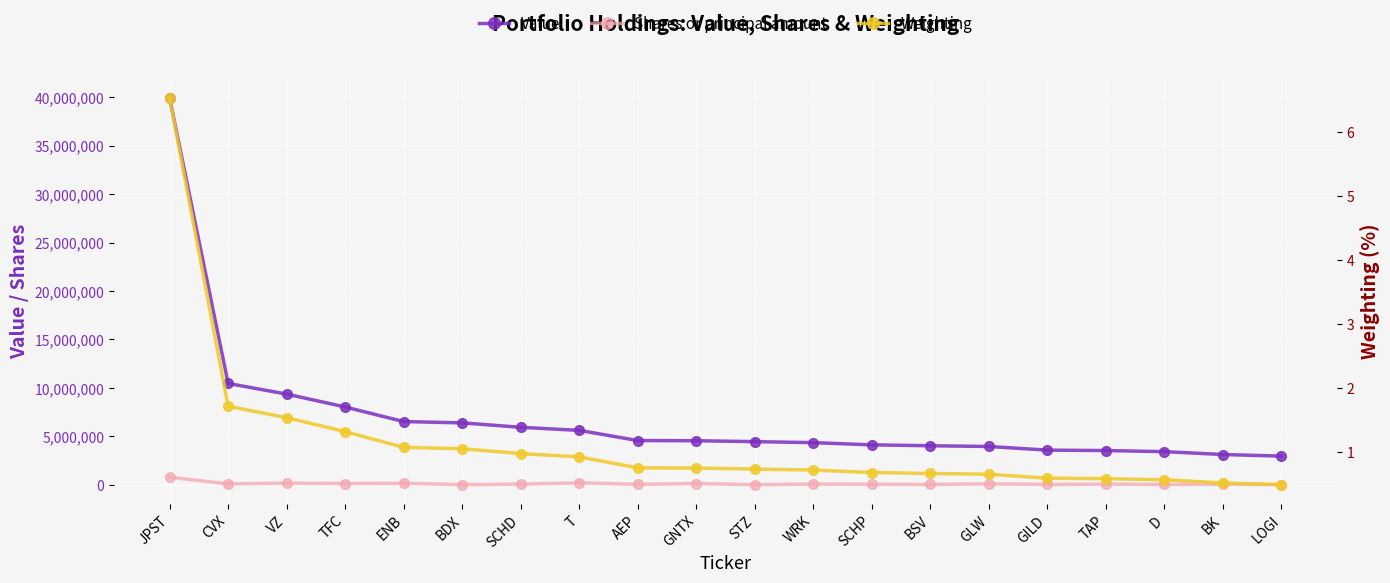

Reading left to right, what are all the values shown in this chart?

Value: 39928000.0	10465000.0	9367000.0	8036000.0	6532000.0	6398000.0	5941000.0	5621000.0	4574000.0	4555000.0	4460000.0	4358000.0	4129000.0	4036000.0	3961000.0	3586000.0	3541000.0	3428000.0	3133000.0	2967000.0
Shares or principal amount: 787230.0	103158.0	173434.0	137011.0	164115.0	26027.0	80022.0	208104.0	56350.0	138119.0	21169.0	87455.0	65973.0	49252.0	108558.0	51343.0	76347.0	46943.0	60442.0	33654.0
Weighting: 6.5	1.7	1.5	1.3	1.1	1.0	1.0	0.9	0.7	0.7	0.7	0.7	0.7	0.7	0.6	0.6	0.6	0.6	0.5	0.5